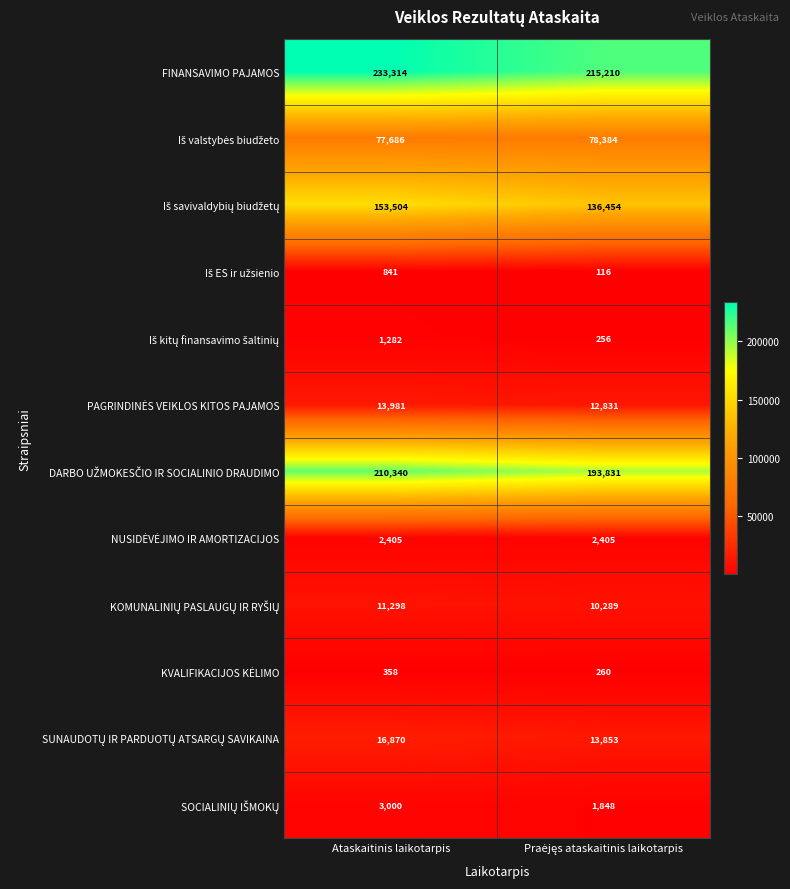

What is the total value across all series at Ataskaitinis laikotarpis?

724879